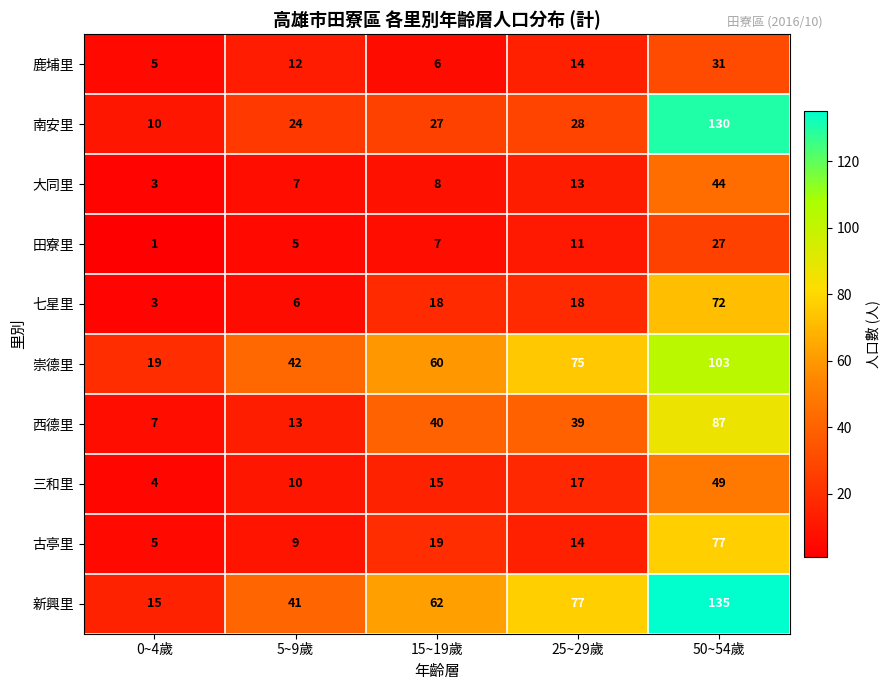

How many distinct data groups are displayed?

10